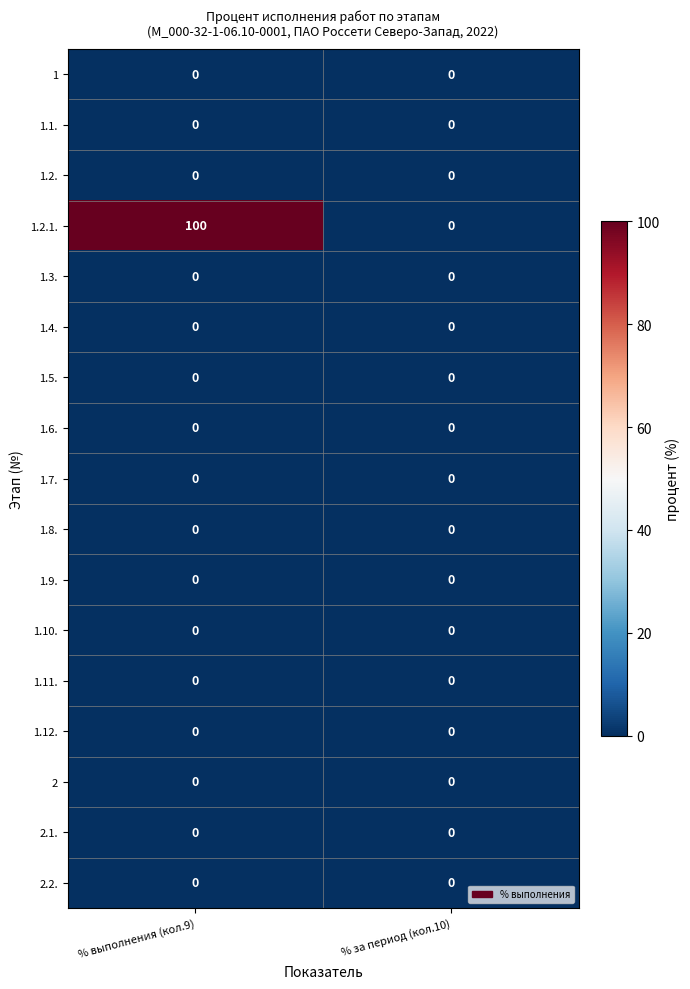

Which series has the widest spread of values?

1.2.1.